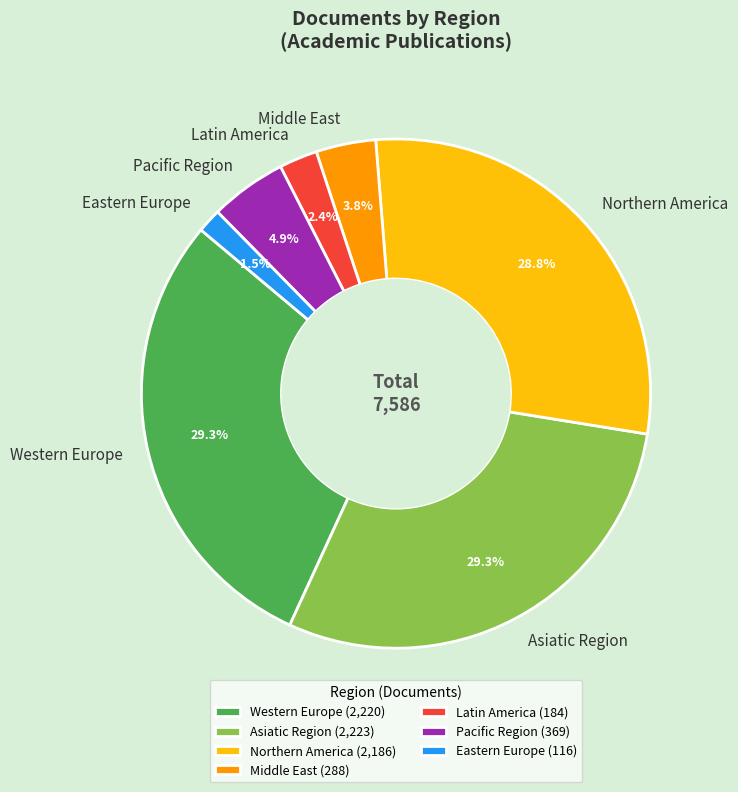

What percentage do Middle East and Latin America together represent?

6.2%